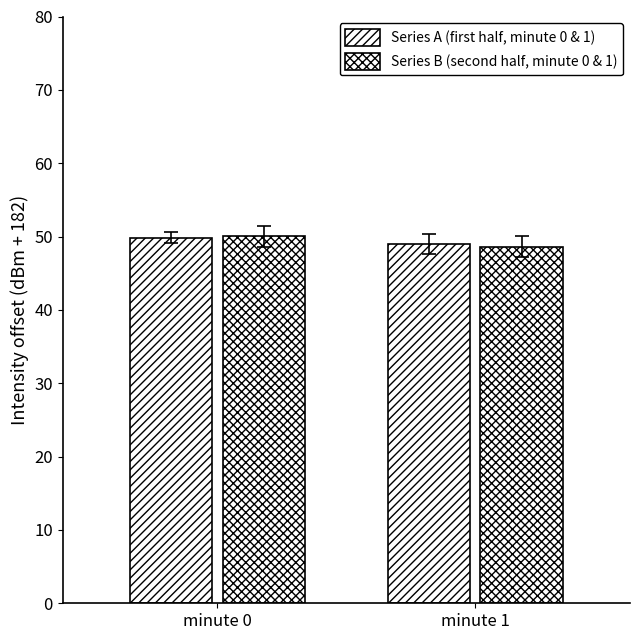

What value does the Series B (second half, minute 0 & 1) series have at minute 1?

48.6